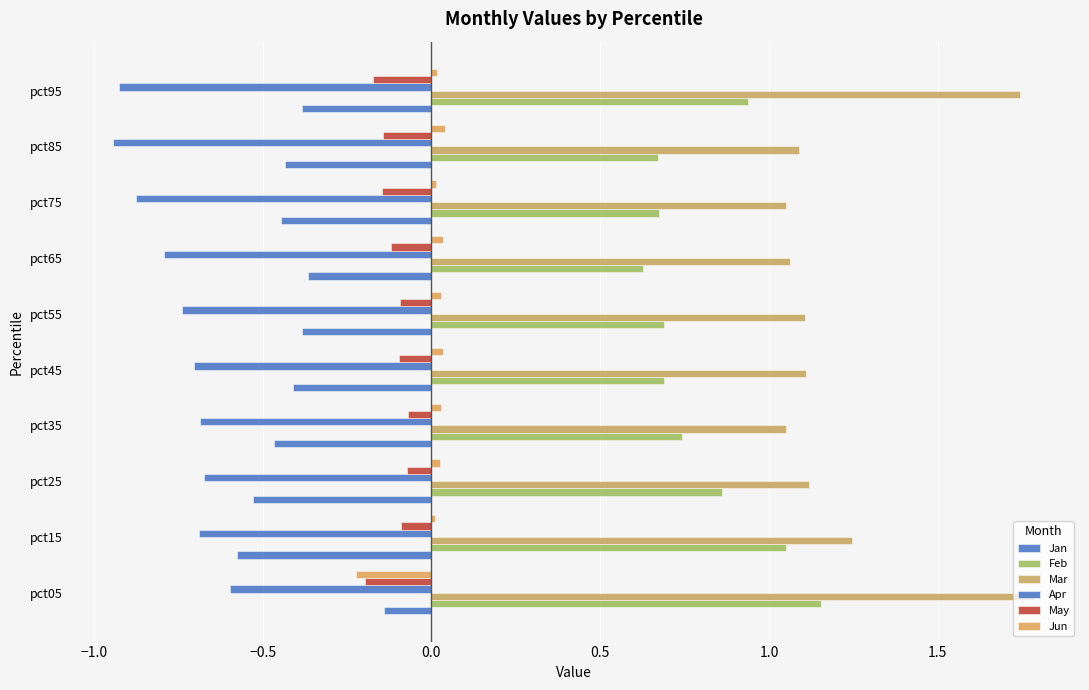

Count the number of categories in the chart.

10